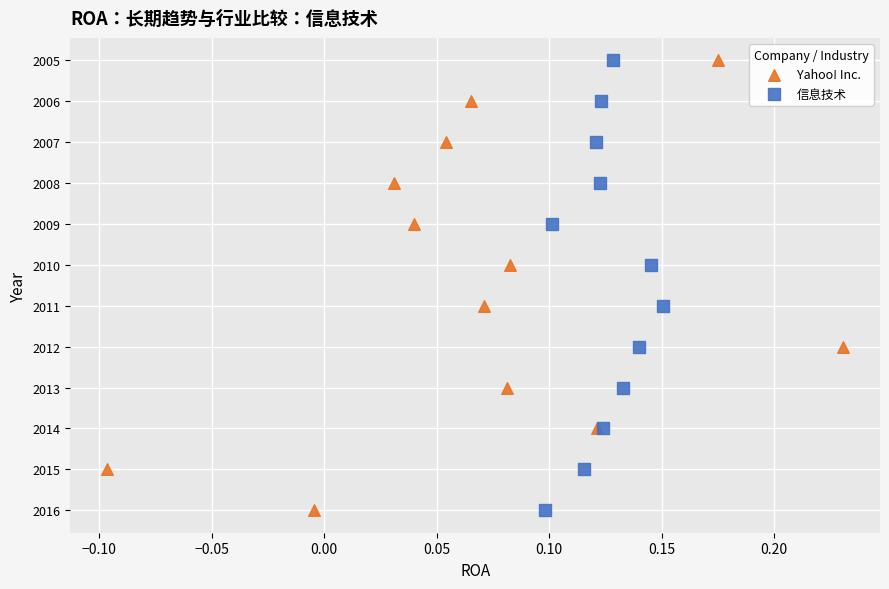

What are all the series names shown in the legend?

Yahoo! Inc., 信息技术